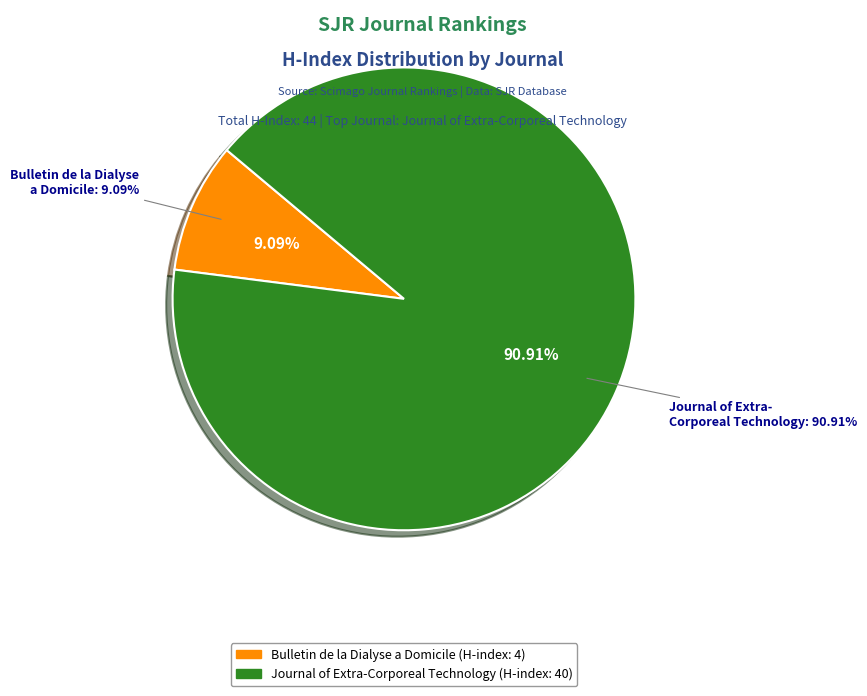

Count the number of slices in the pie.

2